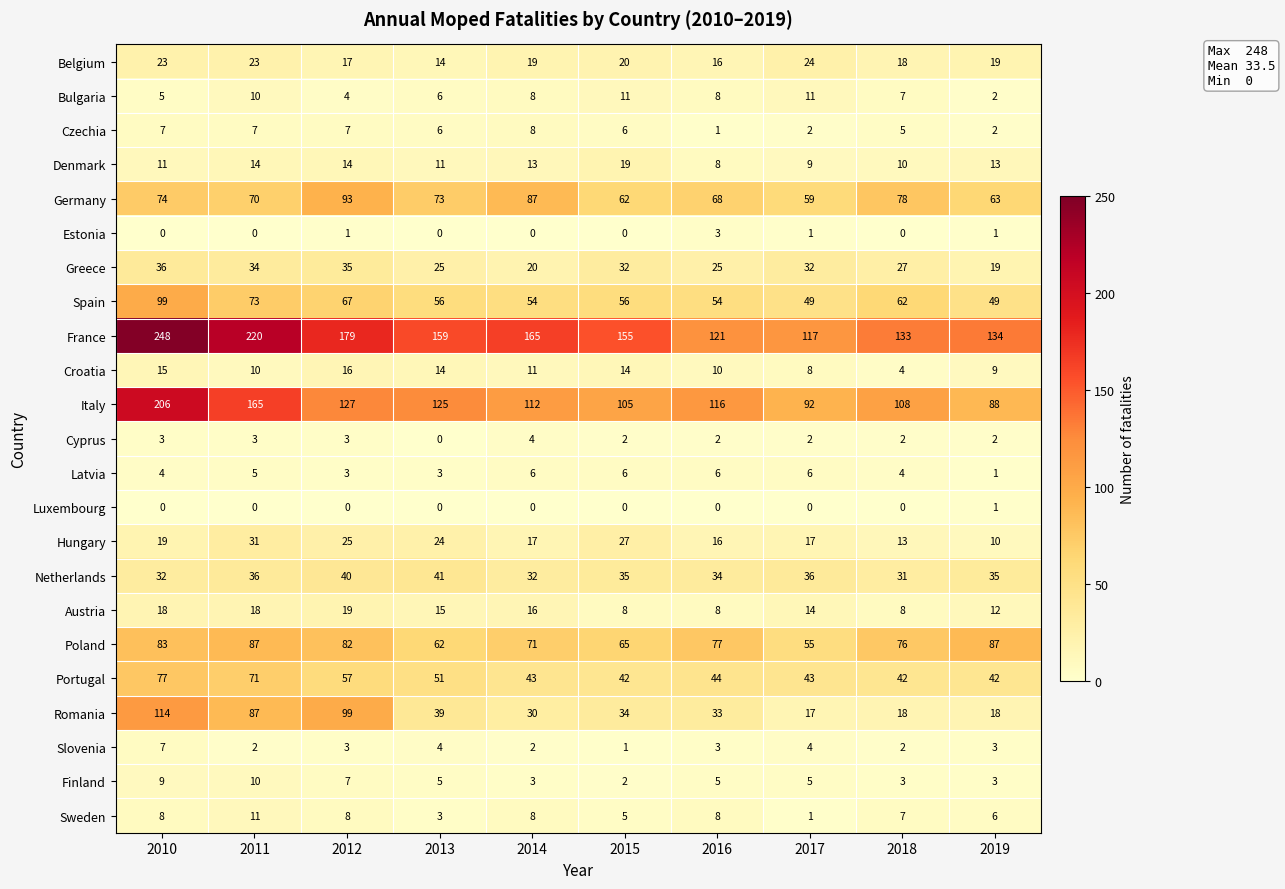

What is the highest value of the Estonia series?

3